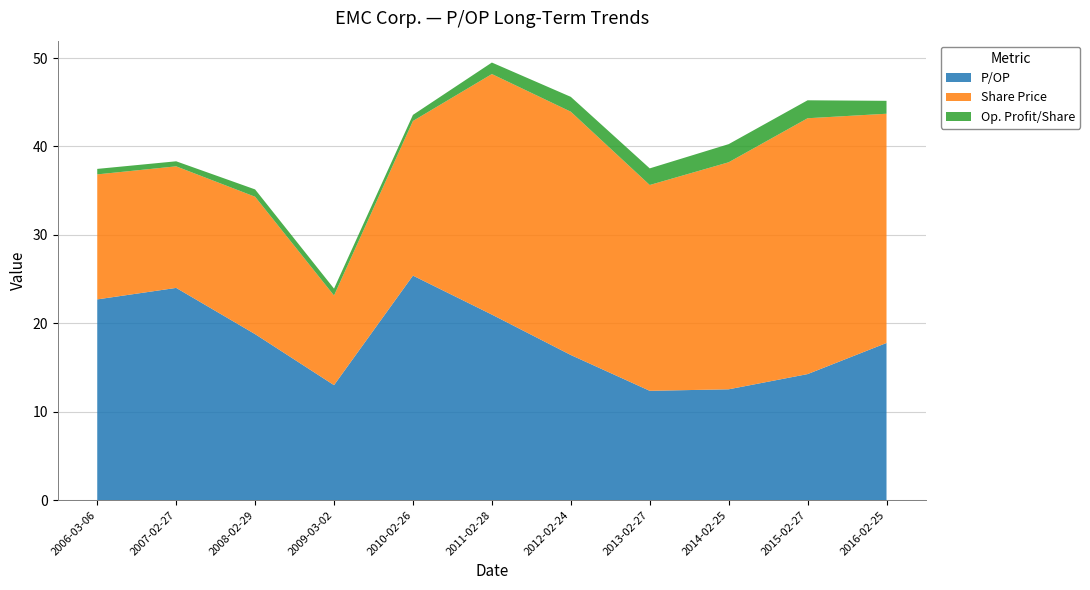

Reading left to right, transcribe all the data shown in this chart.

P/OP: 2006-03-06=22.7	2007-02-27=24.0	2008-02-29=18.8	2009-03-02=13.0	2010-02-26=25.4	2011-02-28=21.0	2012-02-24=16.4	2013-02-27=12.4	2014-02-25=12.5	2015-02-27=14.2	2016-02-25=17.8
Share Price: 2006-03-06=14.1	2007-02-27=13.8	2008-02-29=15.5	2009-03-02=10.1	2010-02-26=17.5	2011-02-28=27.2	2012-02-24=27.5	2013-02-27=23.3	2014-02-25=25.7	2015-02-27=28.9	2016-02-25=25.9
Op. Profit/Share: 2006-03-06=0.6	2007-02-27=0.6	2008-02-29=0.8	2009-03-02=0.8	2010-02-26=0.7	2011-02-28=1.3	2012-02-24=1.7	2013-02-27=1.9	2014-02-25=2.0	2015-02-27=2.0	2016-02-25=1.5